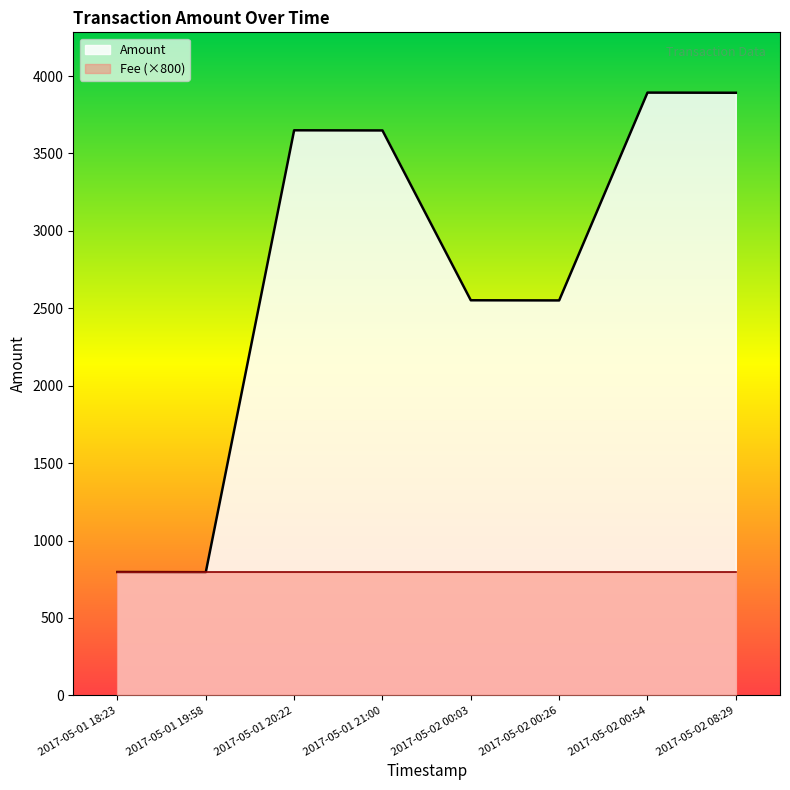

What is the label of the 4th point from the left?

2017-05-01 21:00